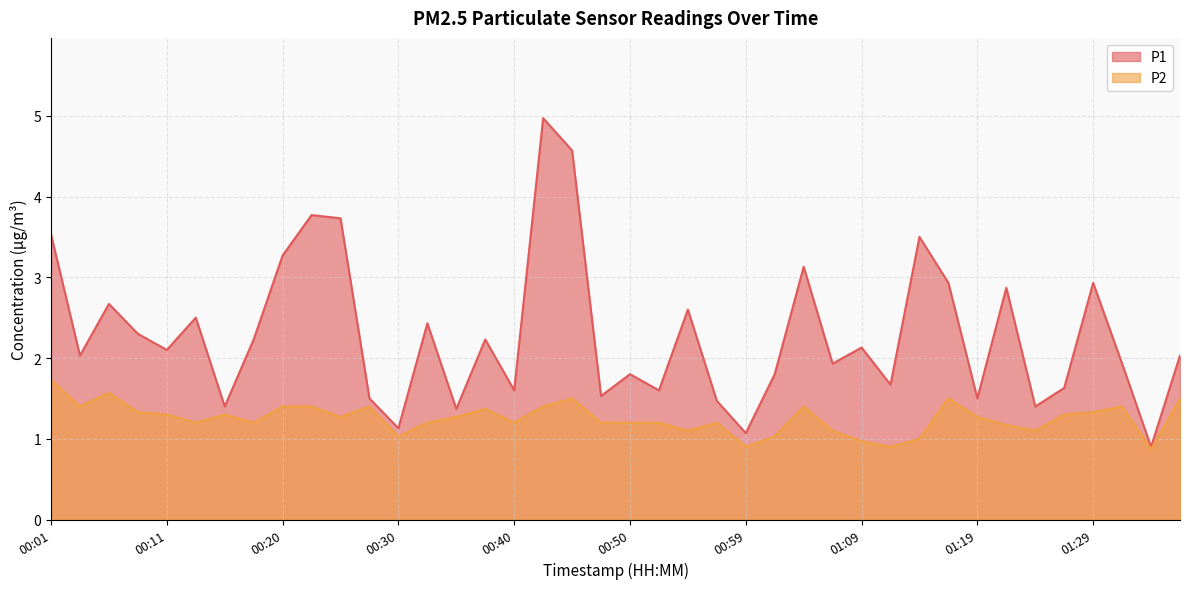

Where is the first local maximum for P1?

00:06